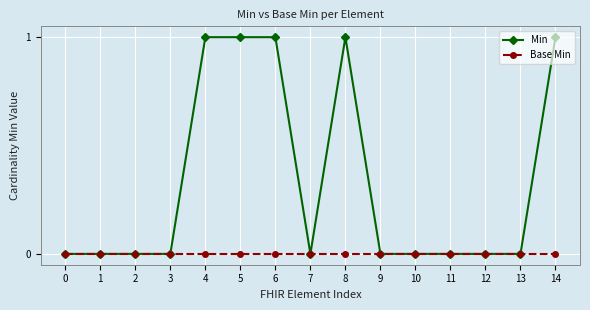

Which series has the largest total across all categories?

Min